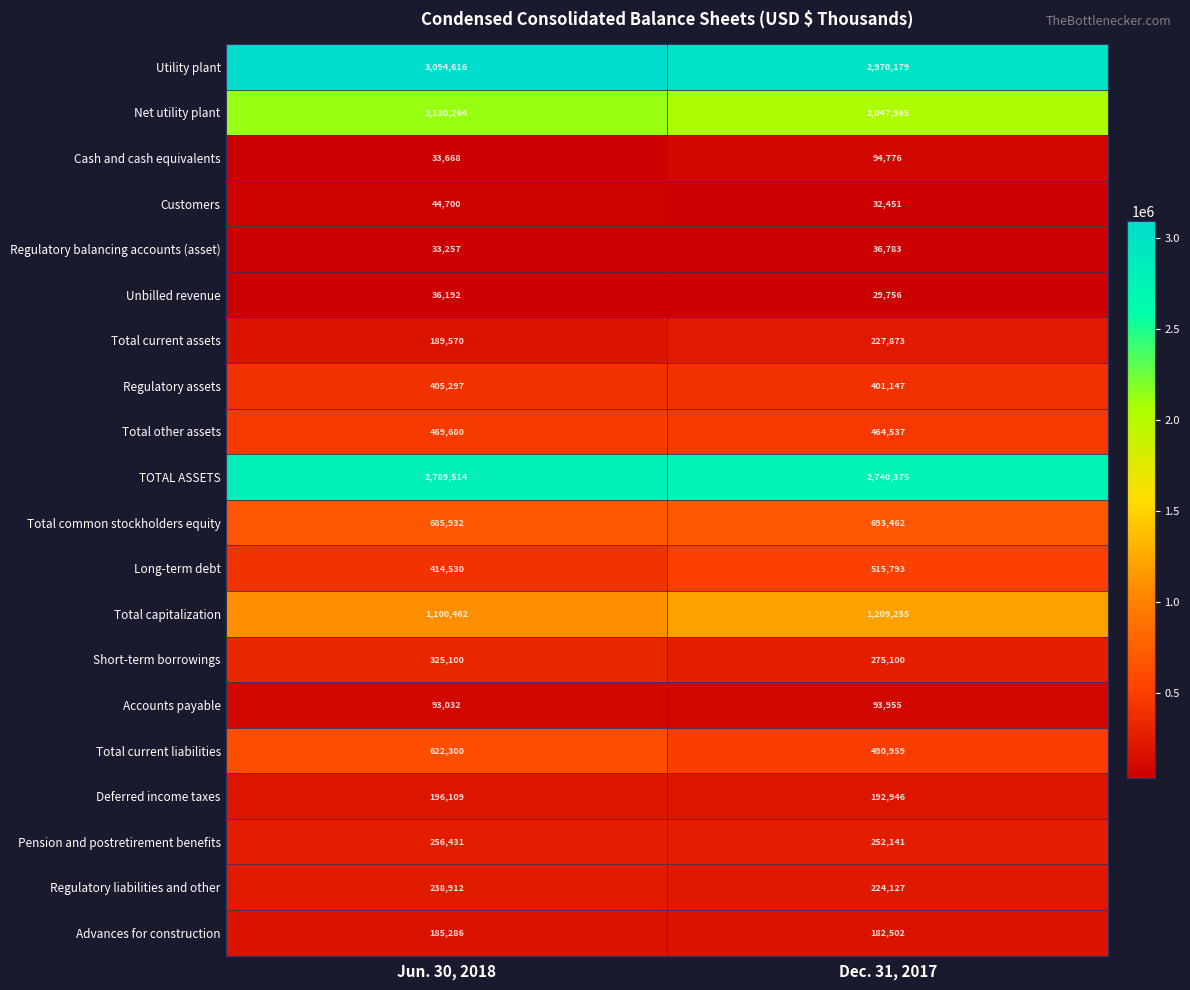

What is the difference between the maximum and minimum values in the Total current liabilities series?

131341